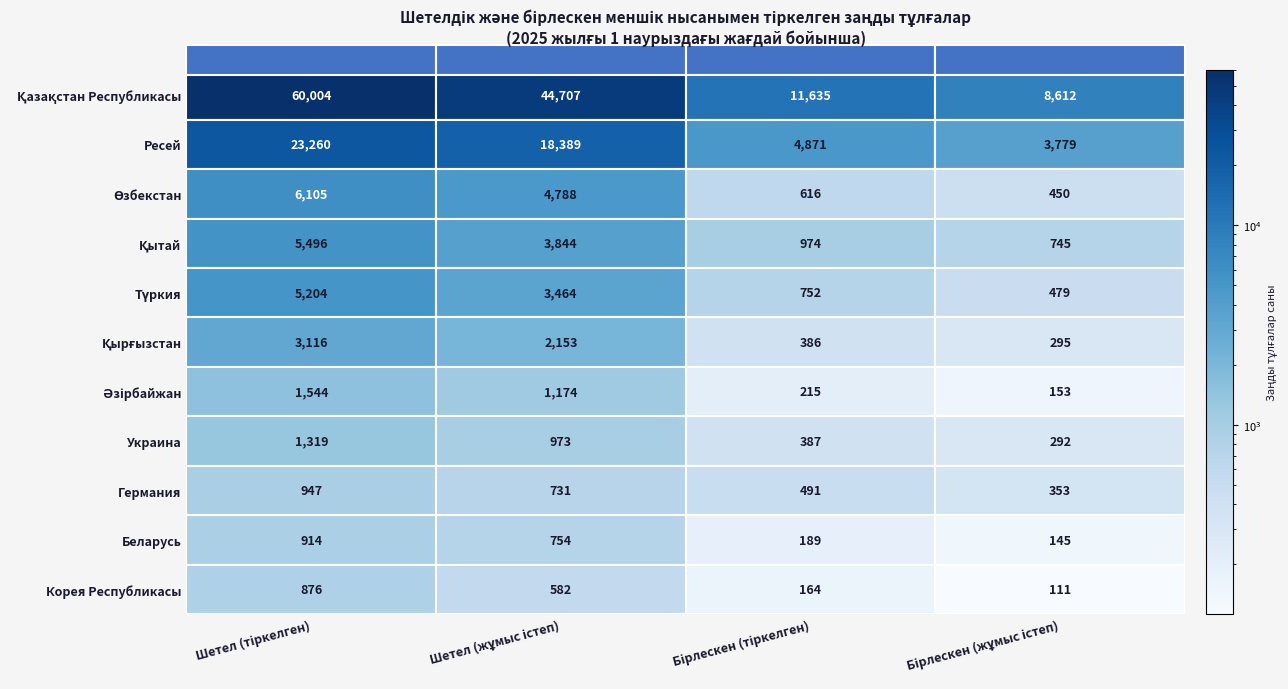

What is the highest value of the Украина series?

1319